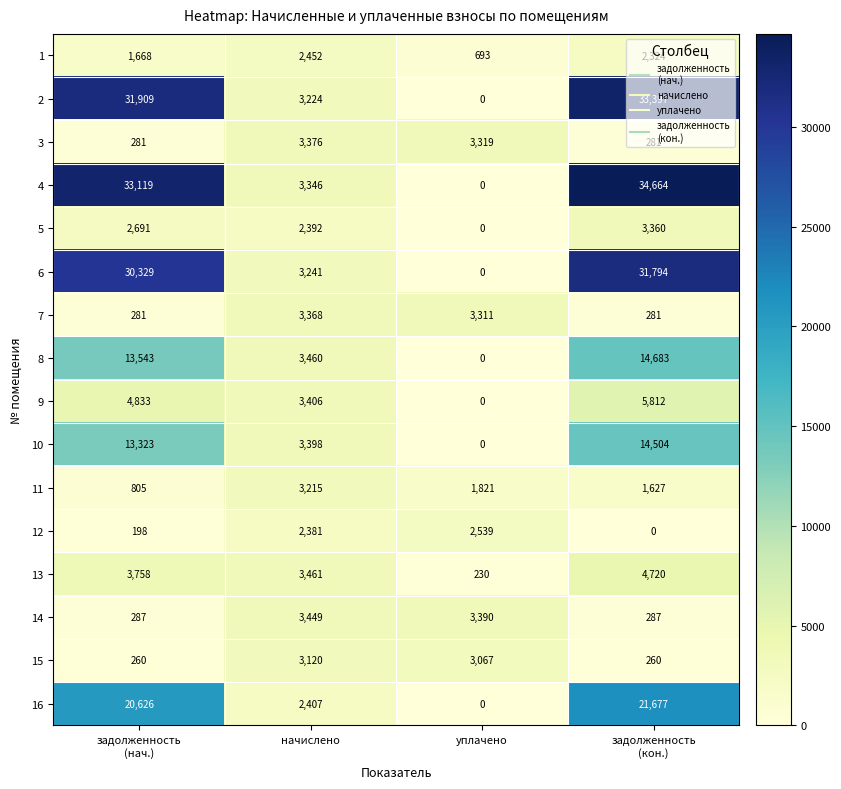

Count the number of data series in this chart.

16